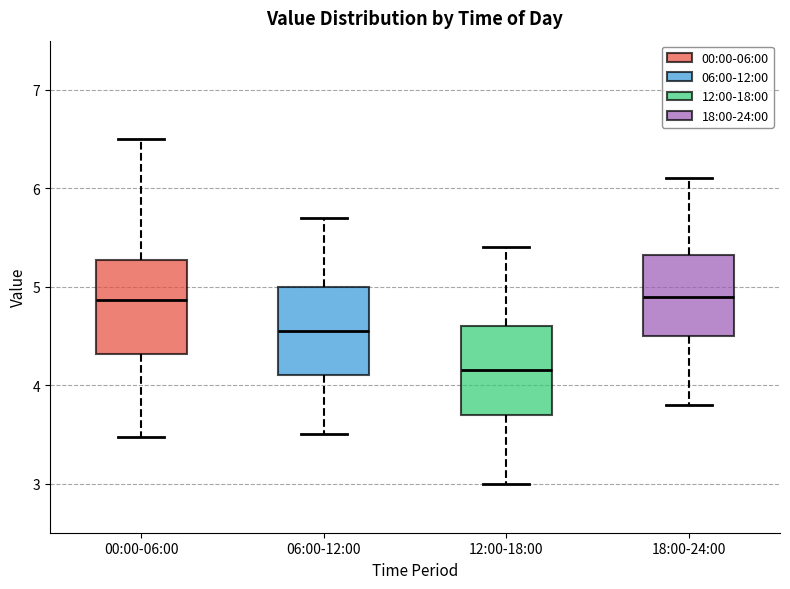

Where is the lower edge of the box for 06:00-12:00 on the y-axis? The values are not printed on the chart, so give them approximately, as read against the axis.

4.1